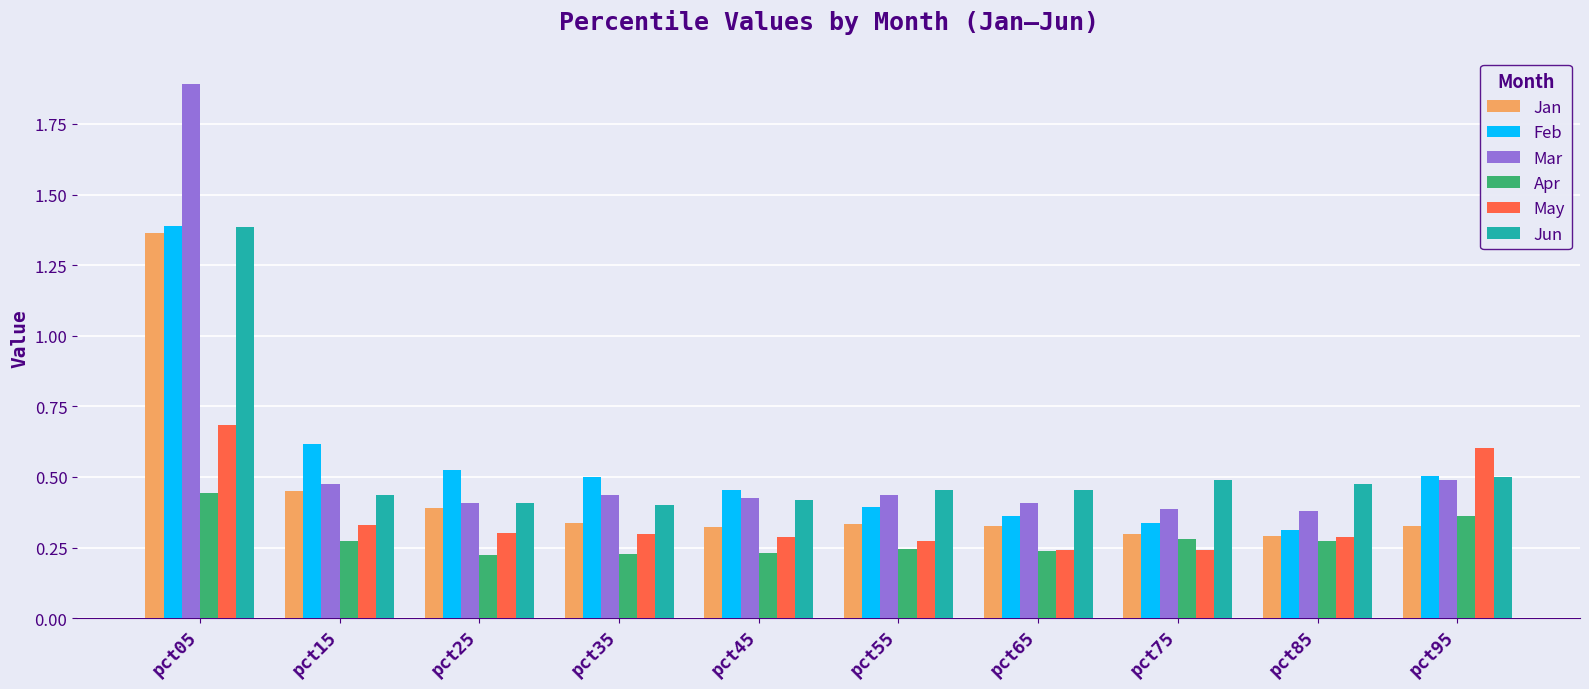

At which label does Mar reach its peak?

pct05